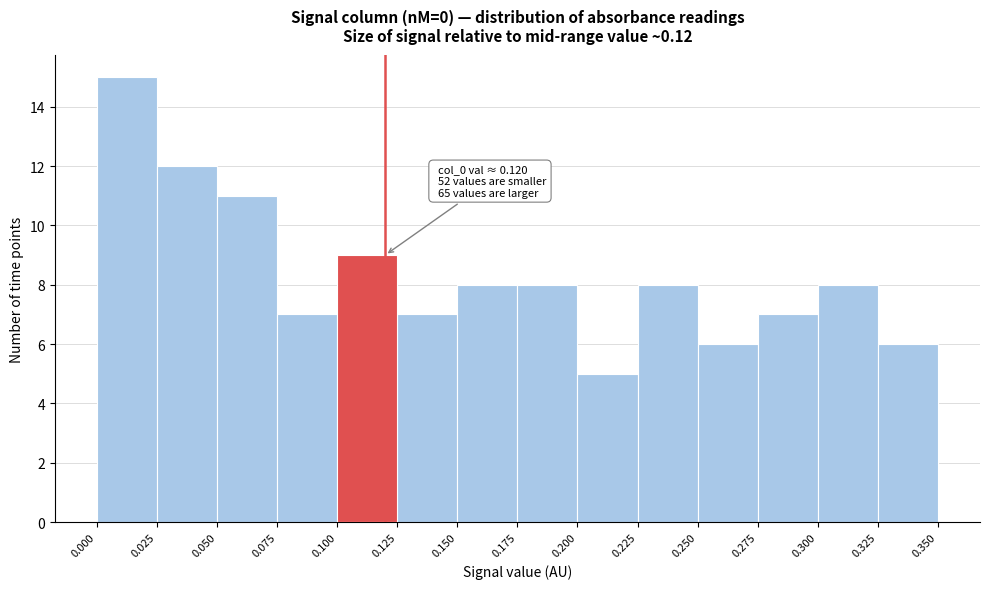

Which range on the x-axis has the tallest bar?

0.000 to 0.025